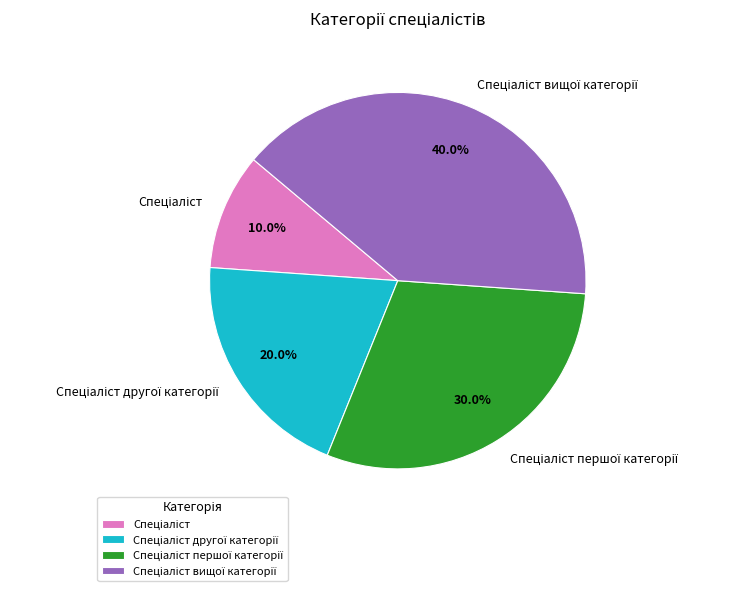

Does any single category account for the majority?

No